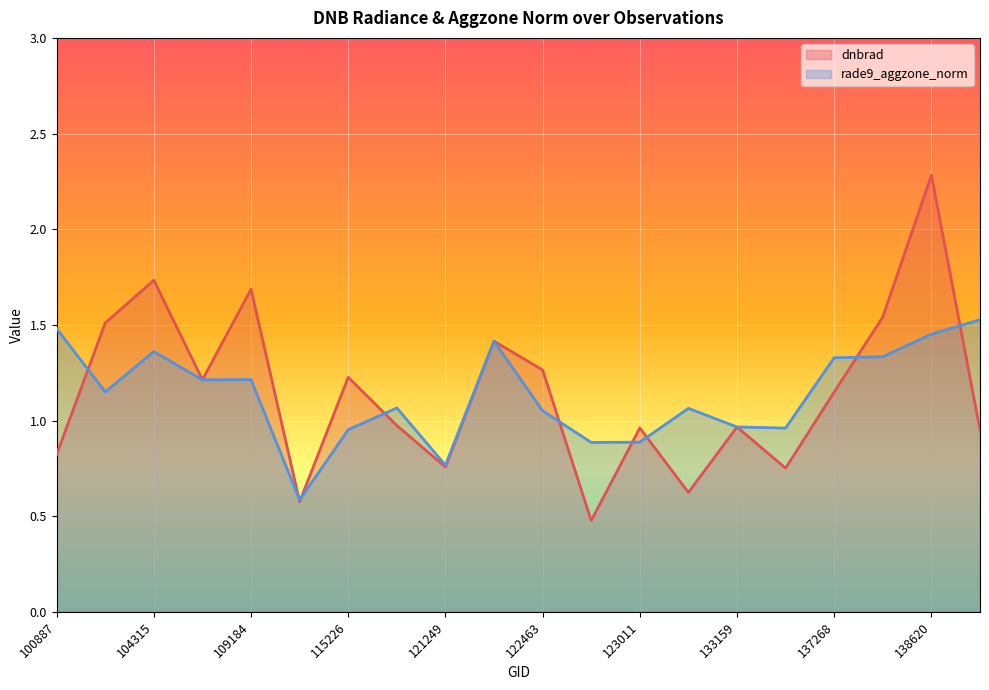

Which label corresponds to the smallest value in the chart?

122837